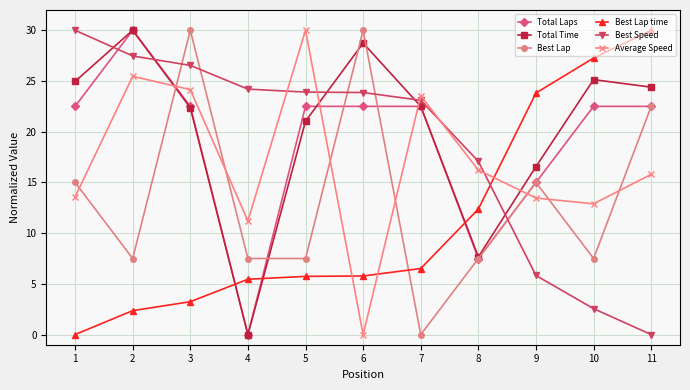

What are all the series names shown in the legend?

Total Laps, Total Time, Best Lap, Best Lap time, Best Speed, Average Speed